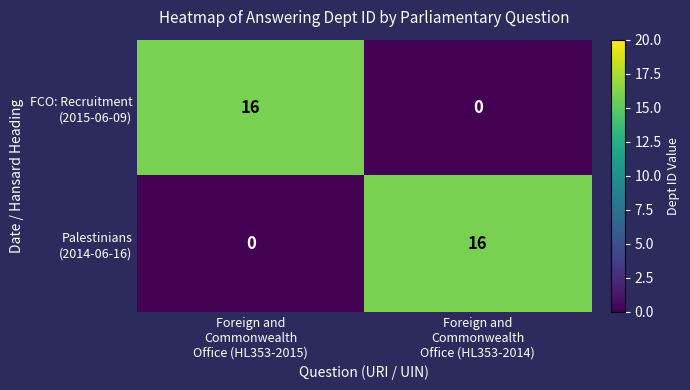

What is the maximum value shown in the chart?

16